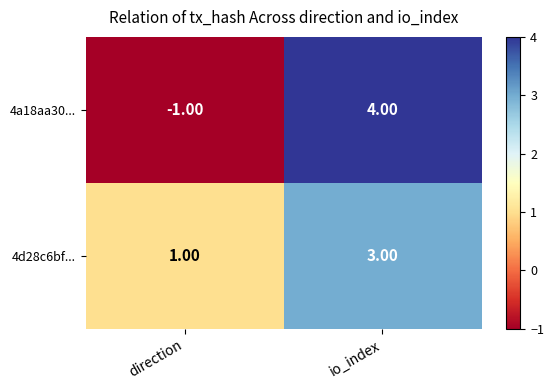

At which category does the chart reach its peak across all series?

io_index